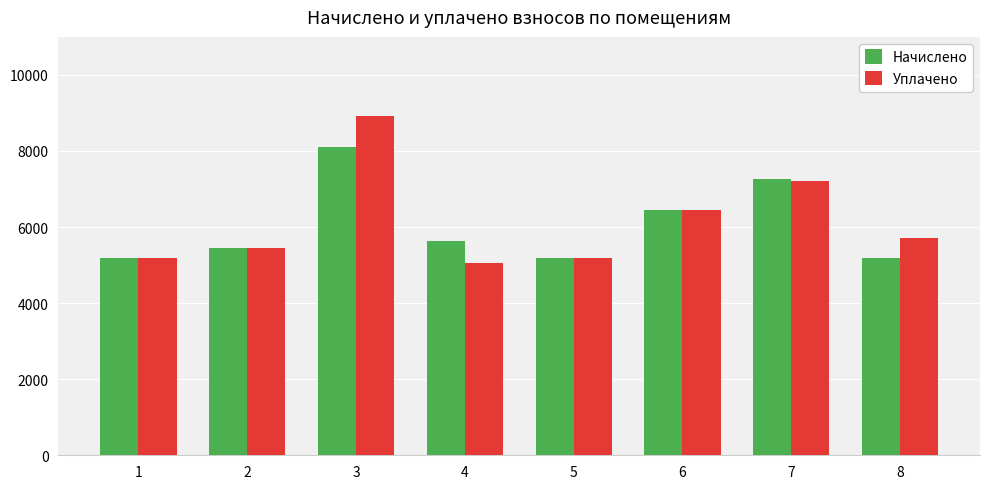

The value of Уплачено at 8 is 5712.9. True or false?

True